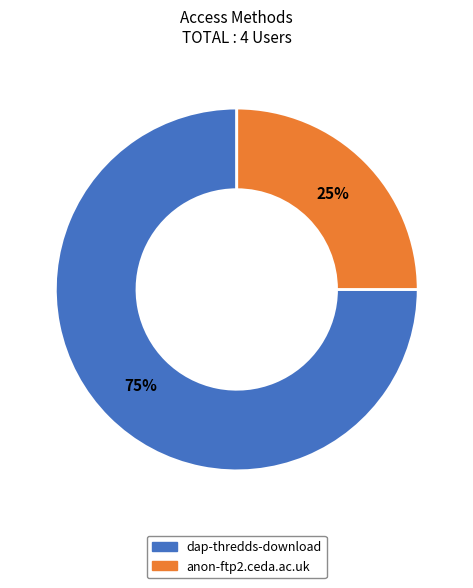

Which category has the smallest portion of the pie?

anon-ftp2.ceda.ac.uk